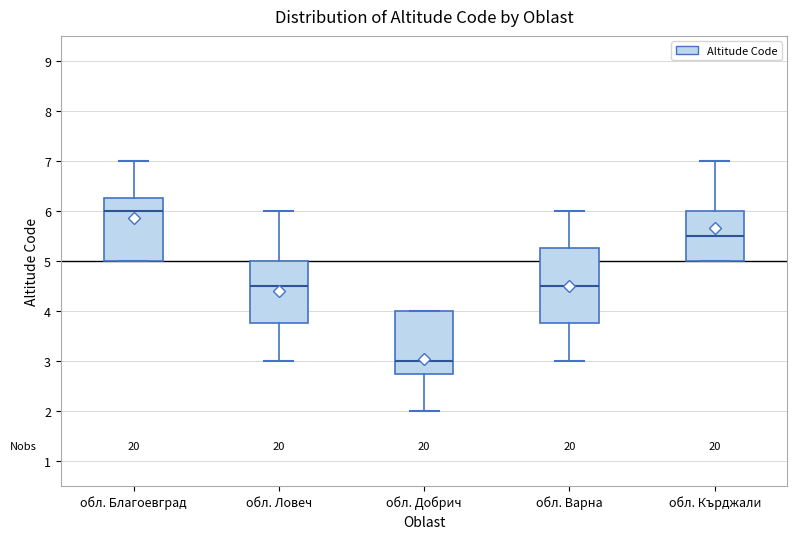

Reading left to right, read every box against the y-axis: the position of its median line, the range the box covers, and the ends of its whiskers. The values are not printed on the chart, so give them approximately, as read against the axis.

обл. Благоевград: median 6.0, box 5.0 to 6.3, whiskers 5.0 to 7.0
обл. Ловеч: median 4.5, box 3.8 to 5.0, whiskers 3.0 to 6.0
обл. Добрич: median 3.0, box 2.8 to 4.0, whiskers 2.0 to 4.0
обл. Варна: median 4.5, box 3.8 to 5.3, whiskers 3.0 to 6.0
обл. Кърджали: median 5.5, box 5.0 to 6.0, whiskers 5.0 to 7.0